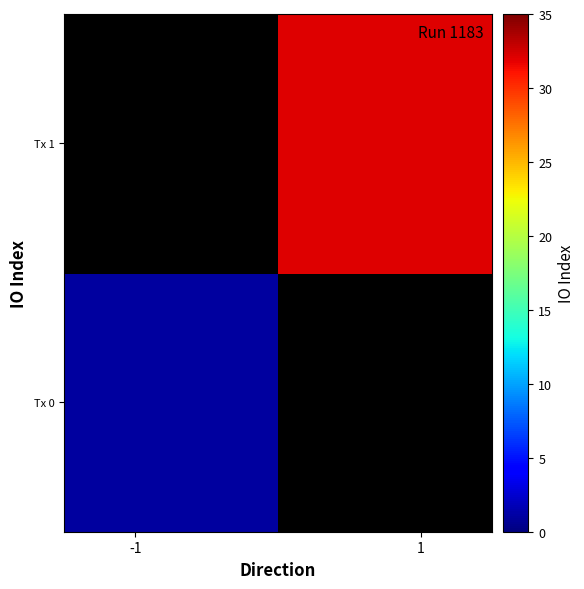

How many data points does each series have?

2